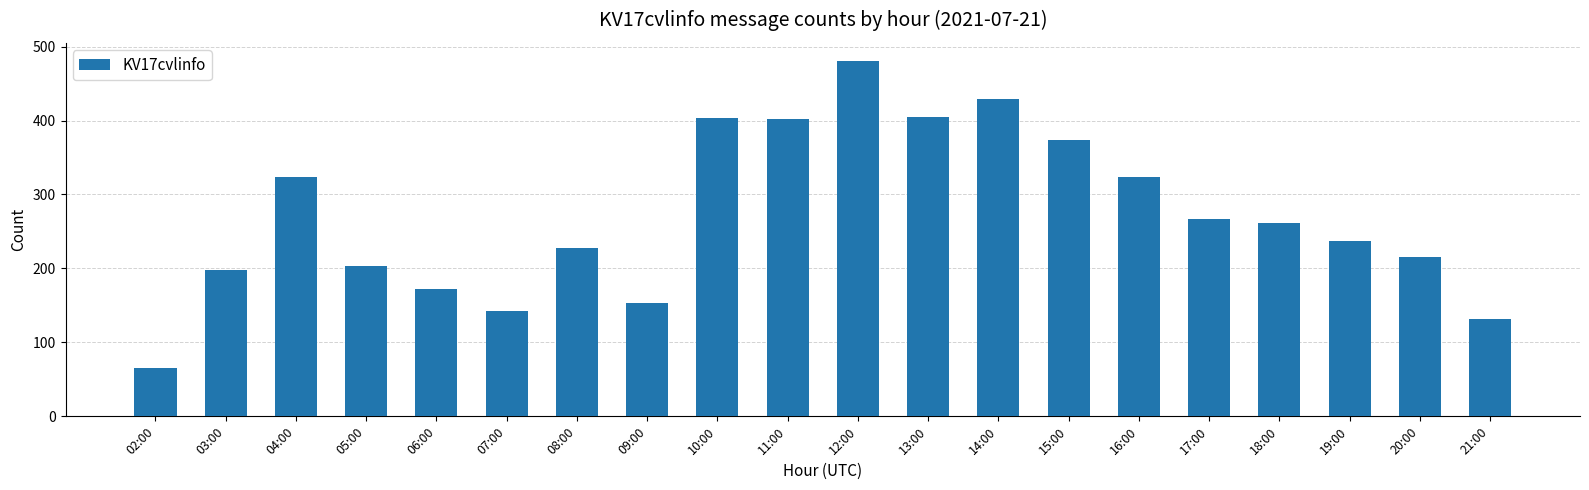

Which has a higher value, 11:00 or 07:00?

11:00